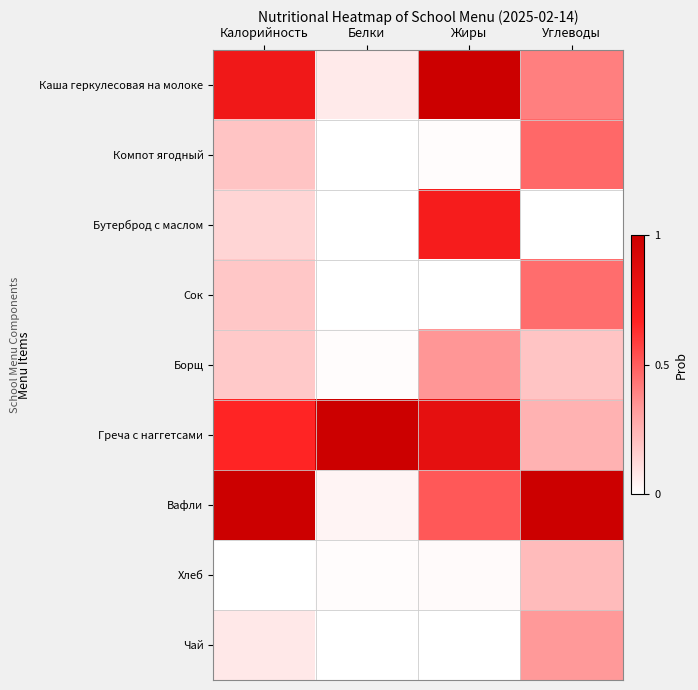

At which category does the chart reach its minimum across all series?

Белки